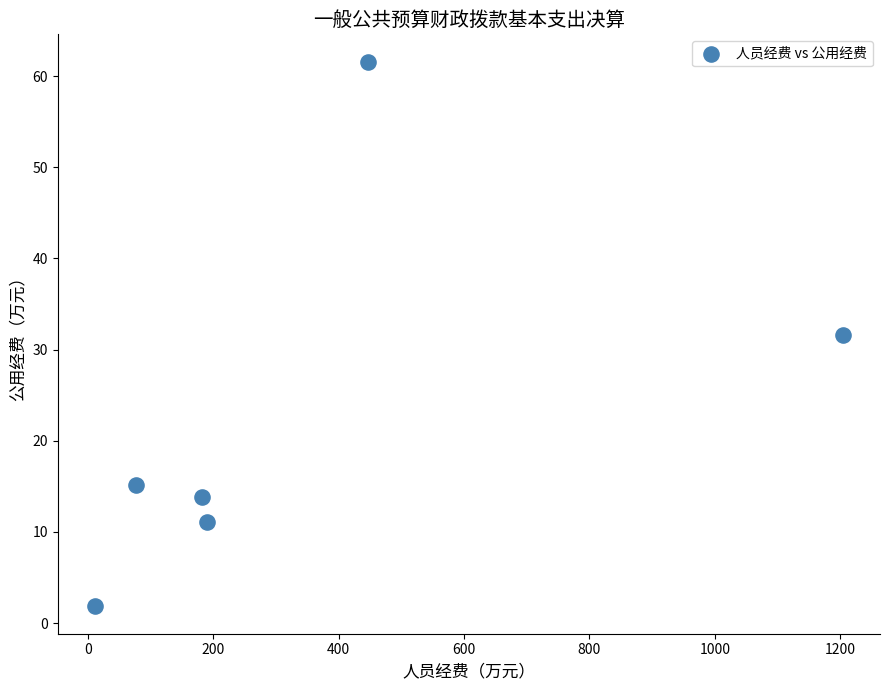

What is the range of X values (max minus min)?

1192.3